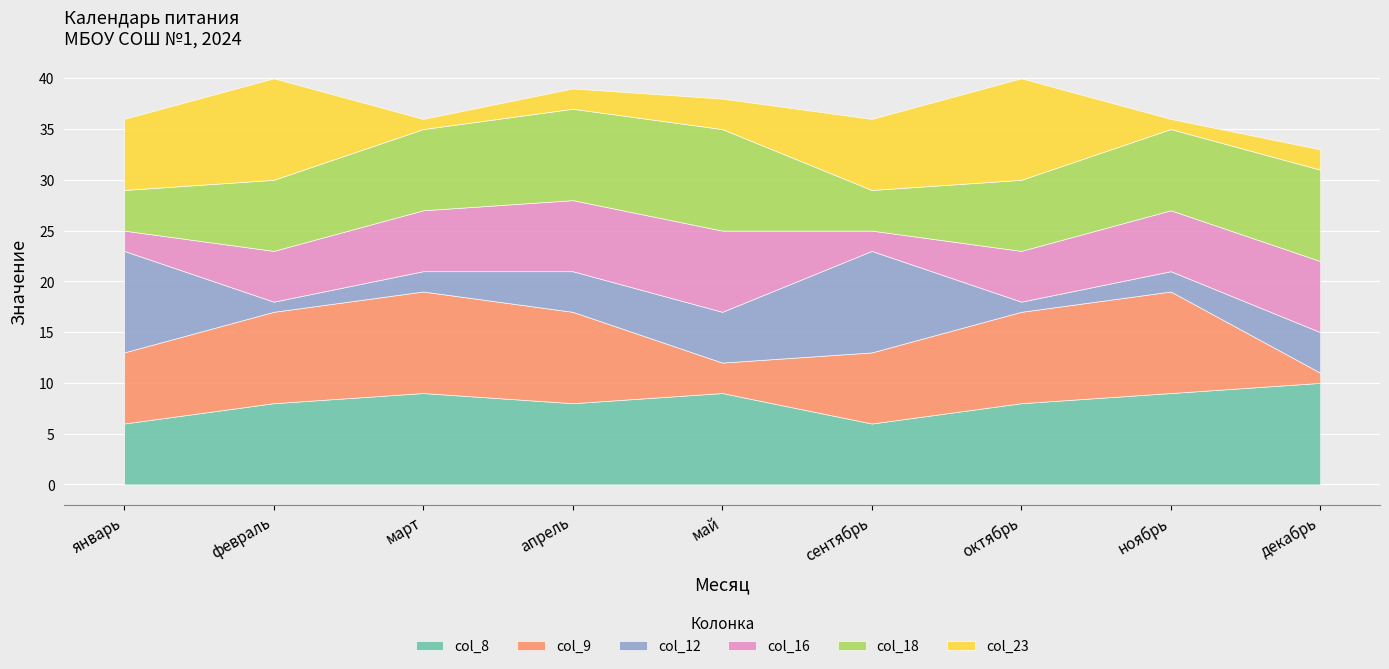

Which label corresponds to the largest value in the chart?

декабрь